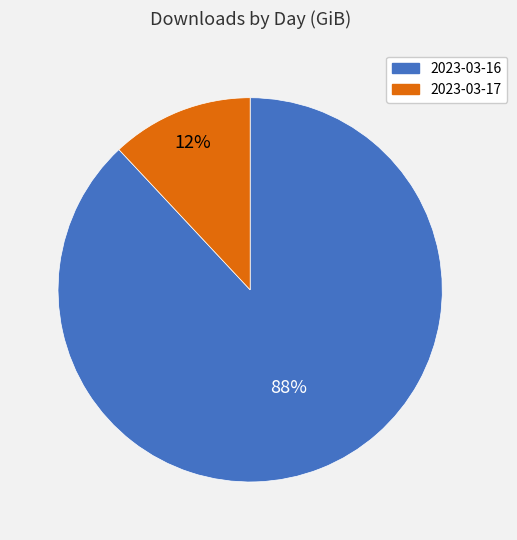

Which category has the smallest portion of the pie?

2023-03-17